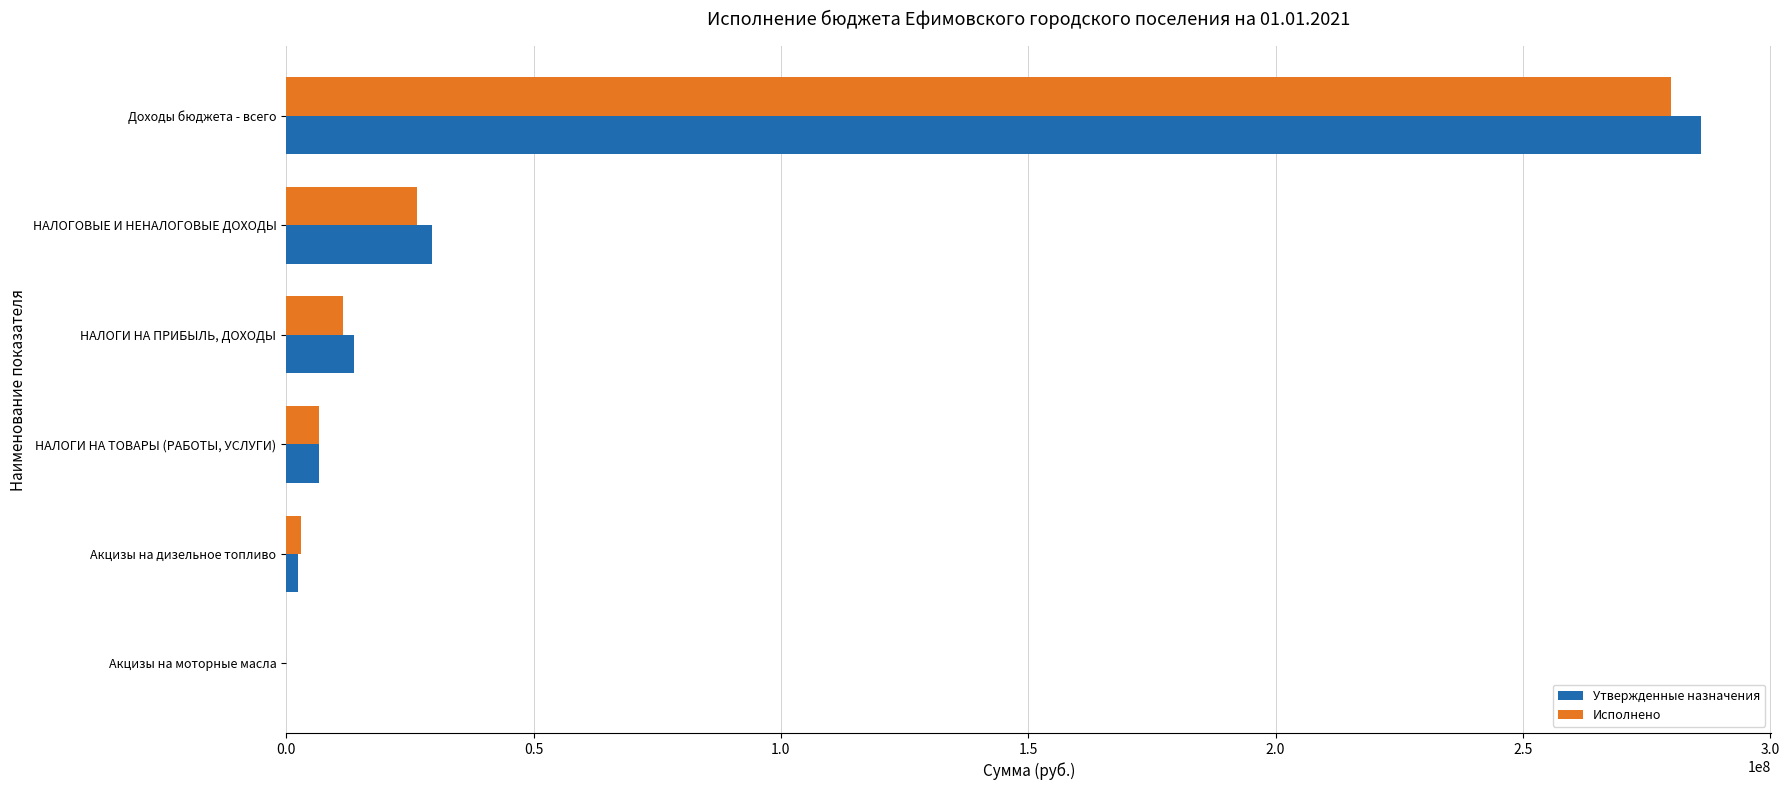

What is the average value of the Исполнено series?

54580582.5